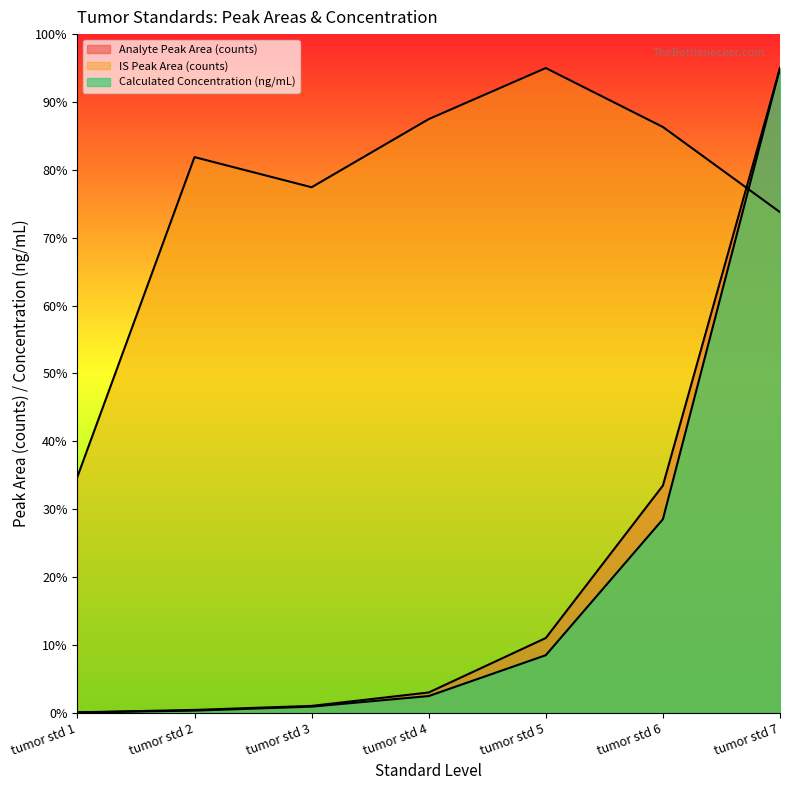

Where is Calculated Concentration (ng/mL) nearest to the value 47?

tumor std 6